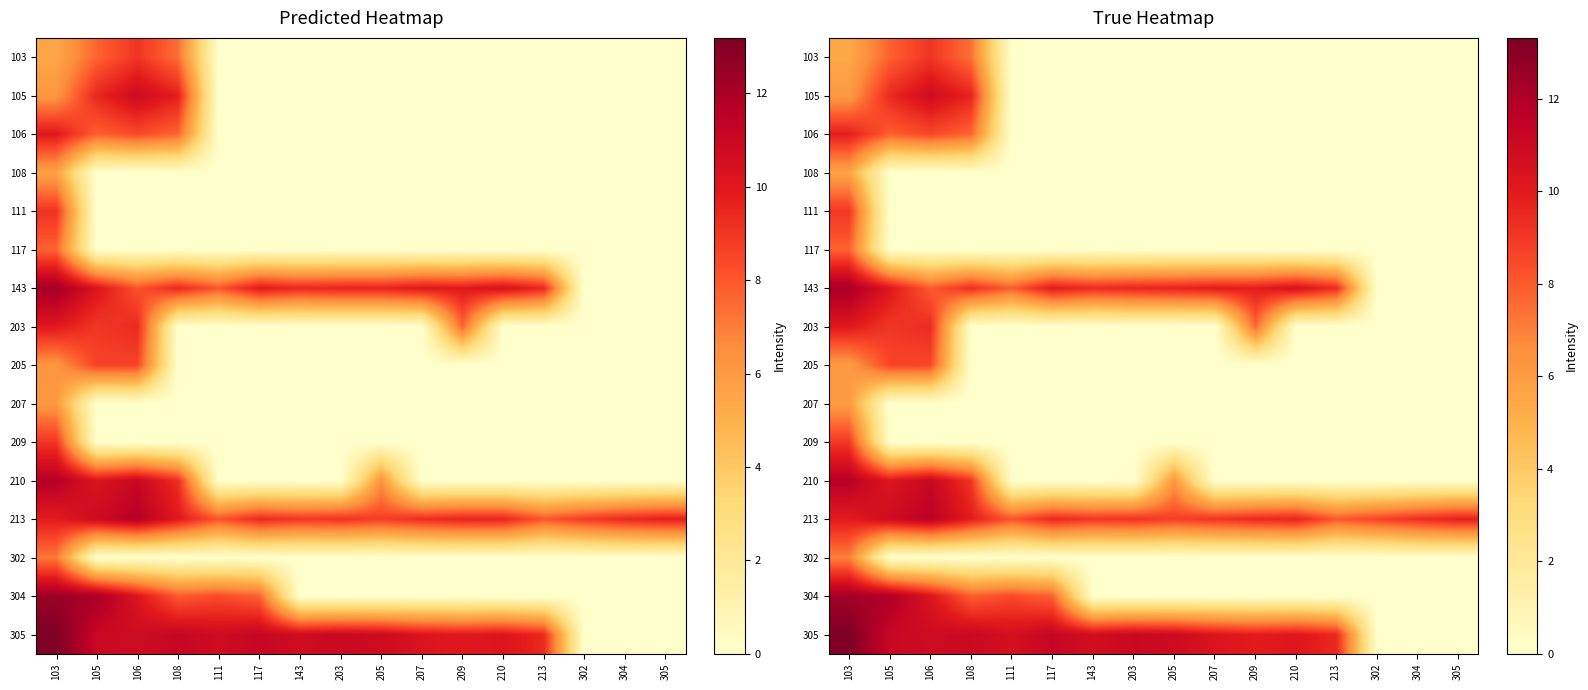

What is the total value across all series at 106?

98.3